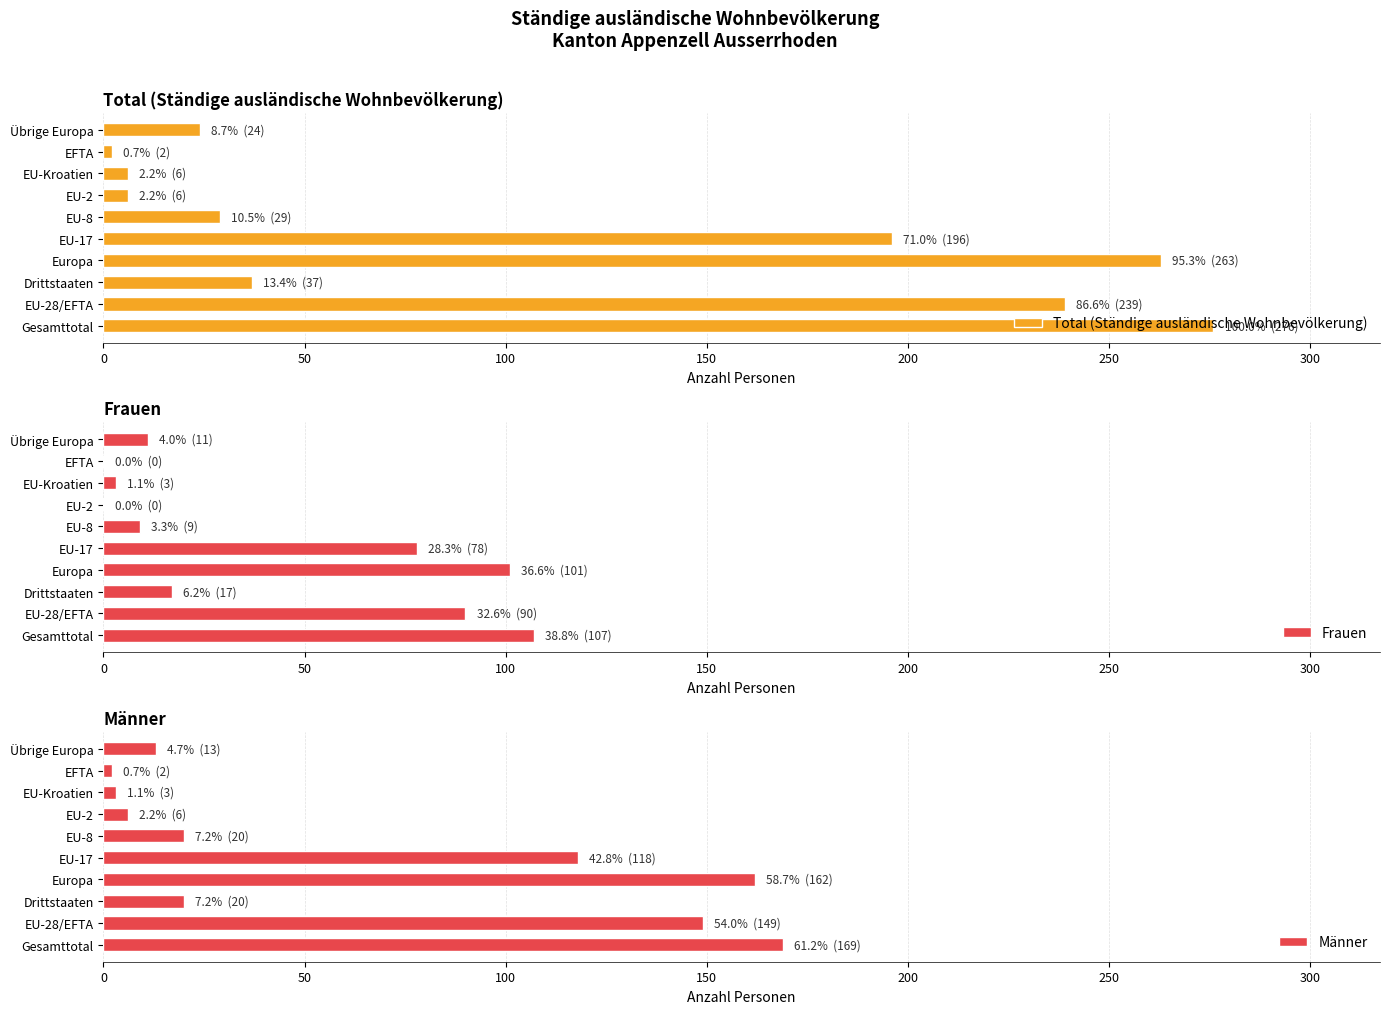

At which label is Total (Ständige ausländische Wohnbevölkerung) closest to 139?

EU-17